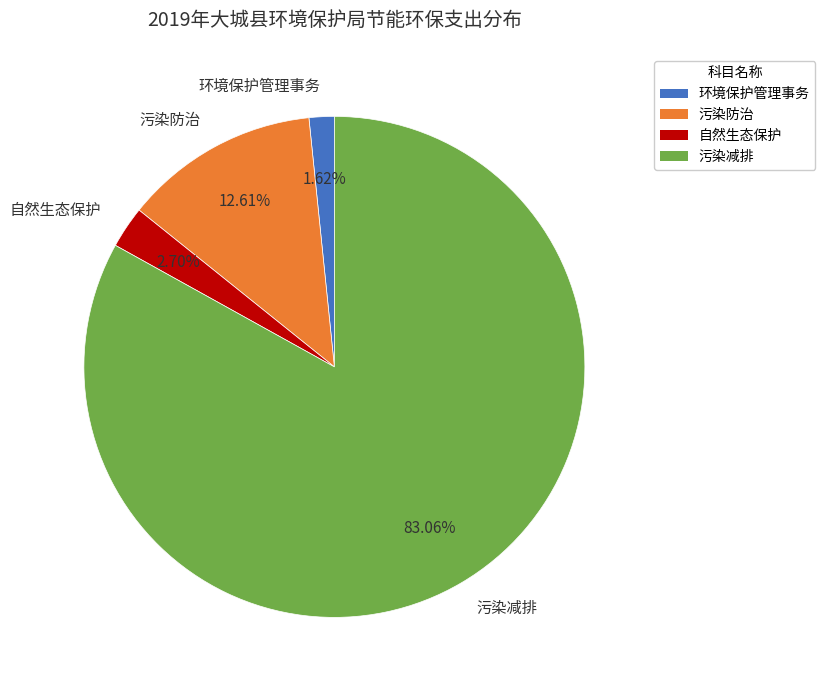

What is the total percentage of 自然生态保护 and 环境保护管理事务?

4.3%